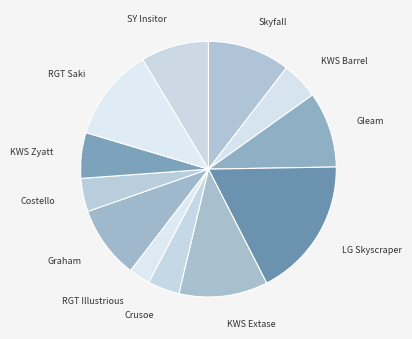

Does RGT Saki account for over 50% of the chart?

No